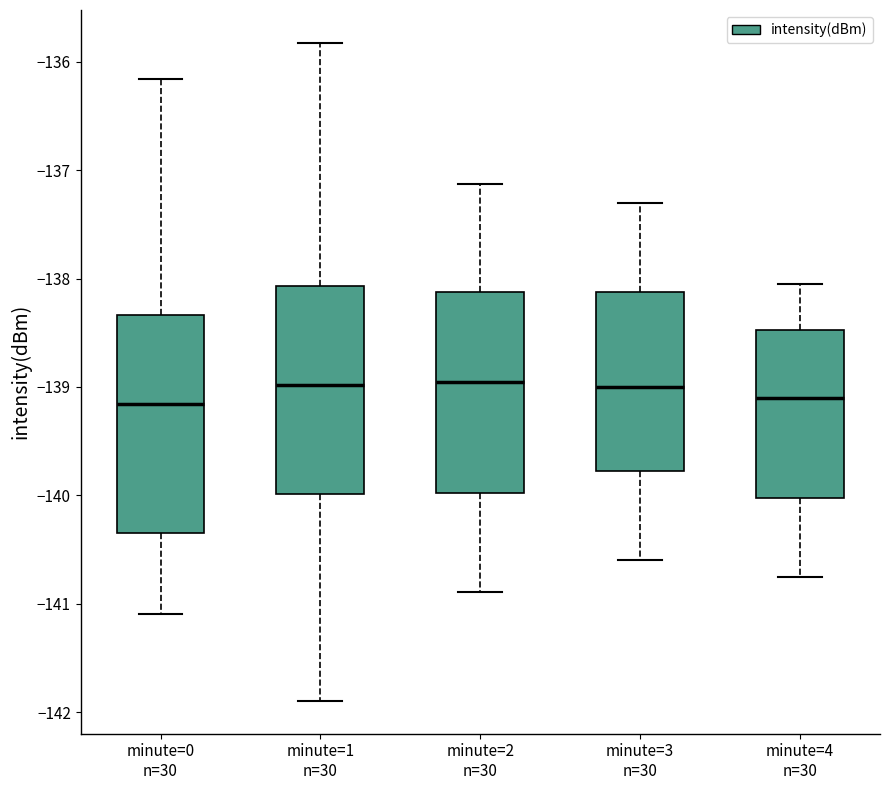

Reading left to right, read every box against the y-axis: the position of its median line, the range the box covers, and the ends of its whiskers. The values are not printed on the chart, so give them approximately, as read against the axis.

minute=0 n=30: median -139.2, box -140.3 to -138.3, whiskers -141.1 to -136.2
minute=1 n=30: median -139.0, box -140.0 to -138.1, whiskers -141.9 to -135.8
minute=2 n=30: median -139.0, box -140.0 to -138.1, whiskers -140.9 to -137.1
minute=3 n=30: median -139.0, box -139.8 to -138.1, whiskers -140.6 to -137.3
minute=4 n=30: median -139.1, box -140.0 to -138.5, whiskers -140.7 to -138.0